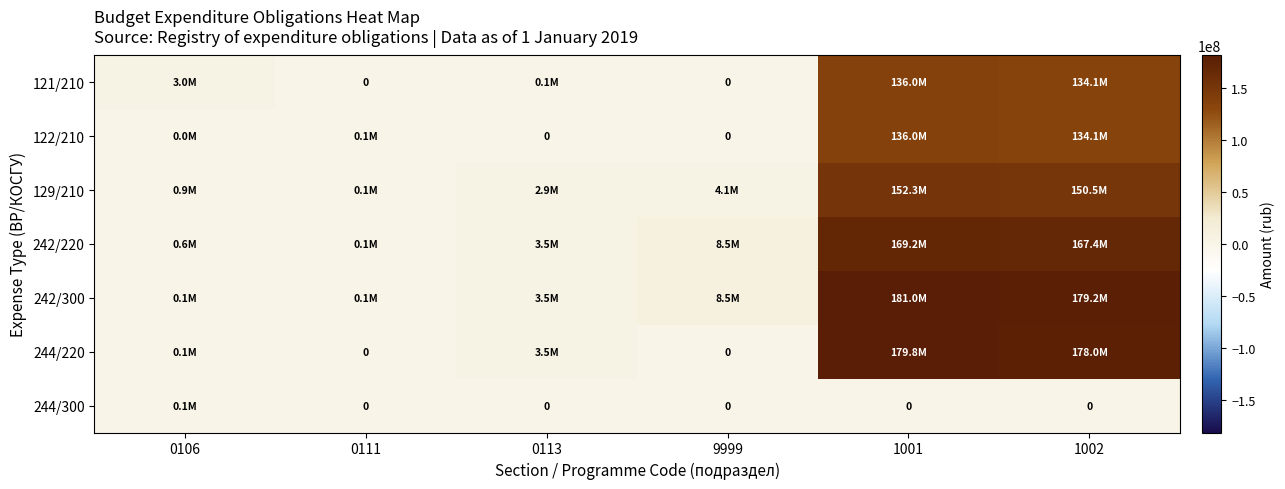

At how many categories does at least one series exceed 18152173?

2